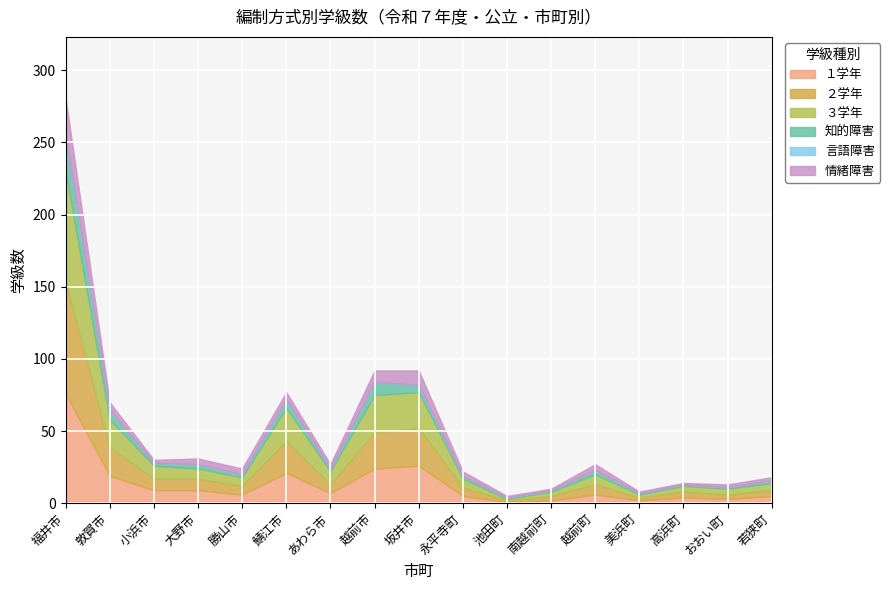

List the labels in order of ２学年 value, smallest first.

池田町, 美浜町, 南越前町, おおい町, 高浜町, 若狭町, 勝山市, あわら市, 永平寺町, 越前町, 小浜市, 大野市, 敦賀市, 鯖江市, 越前市, 坂井市, 福井市